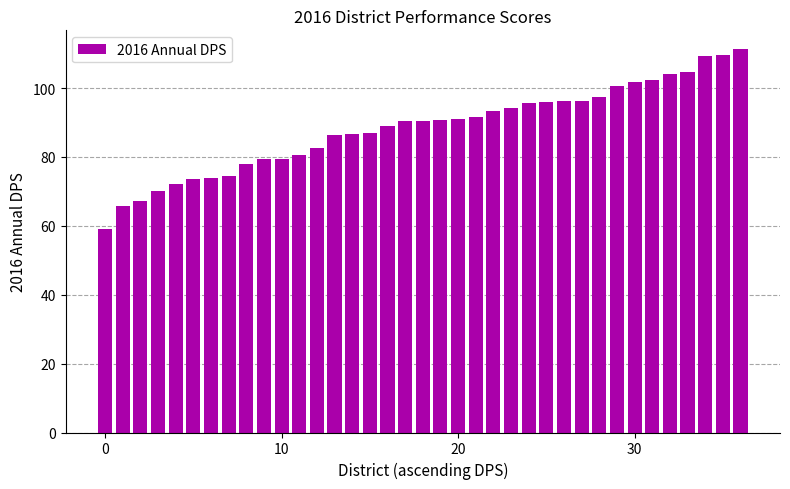

What is the average value?

88.4